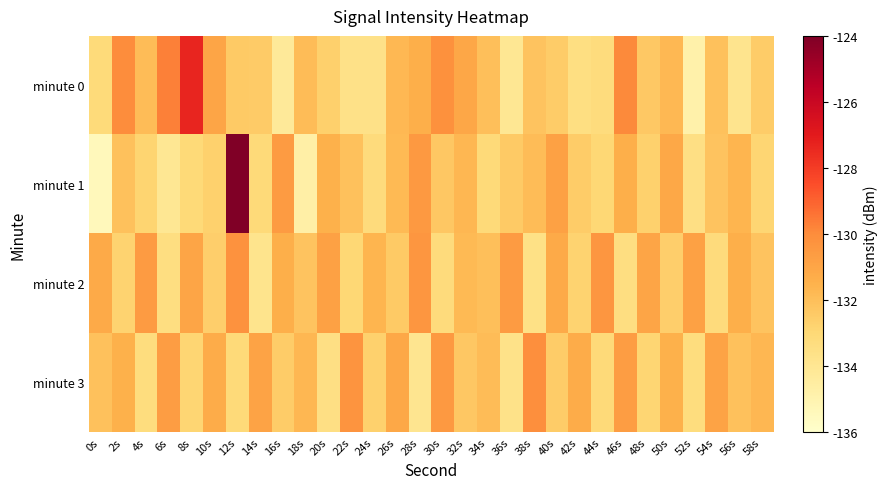

How many series are shown in this chart?

4